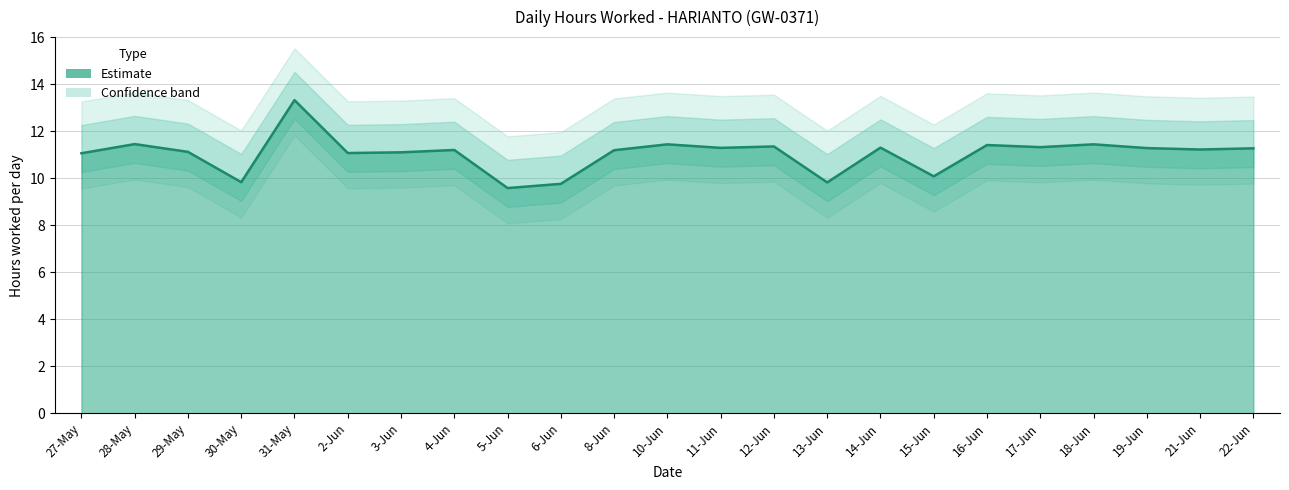

What is the label of the 23rd point from the right?

27-May